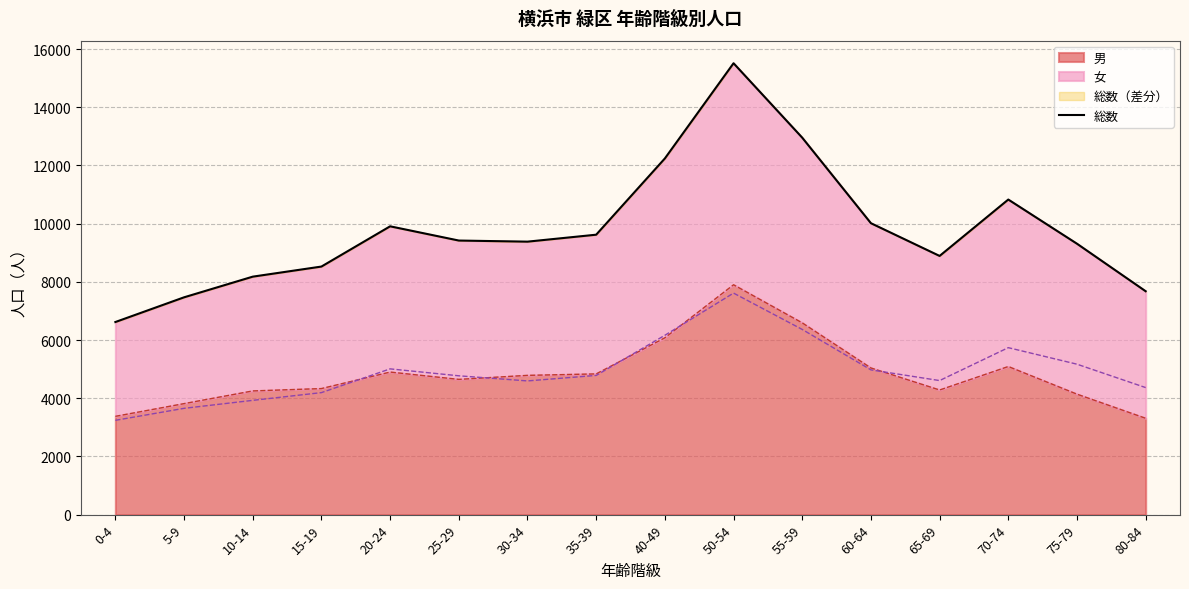

Approximately how many times larger is the value at 25-29 compared to 80-84?

1.2